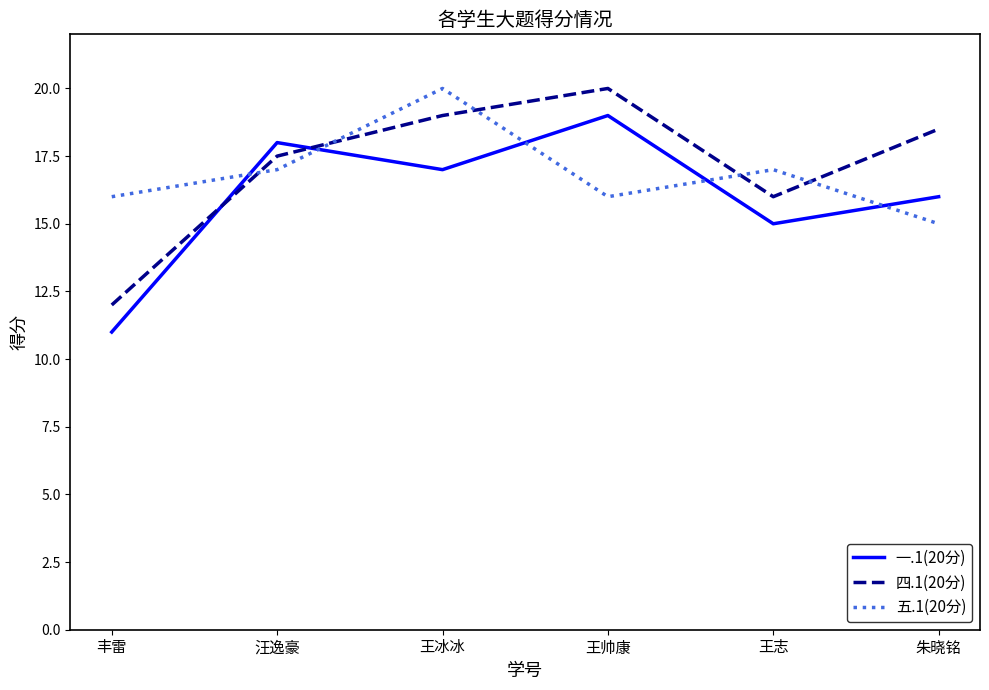

Does the chart have visible grid lines?

No